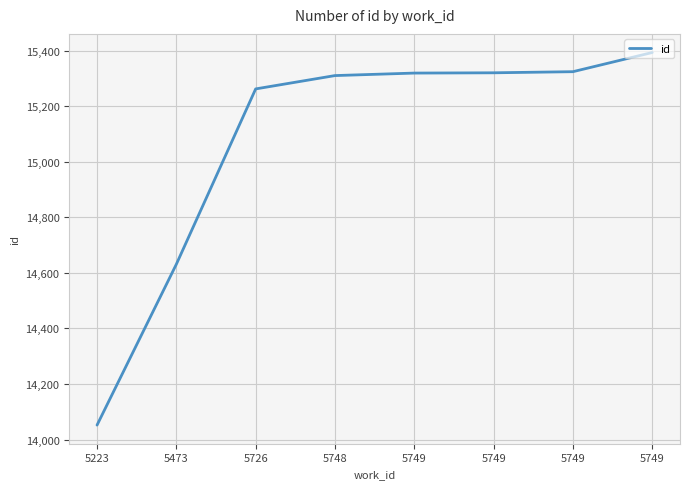

List the labels in order of value, smallest first.

5223, 5473, 5726, 5748, 5749, 5749, 5749, 5749